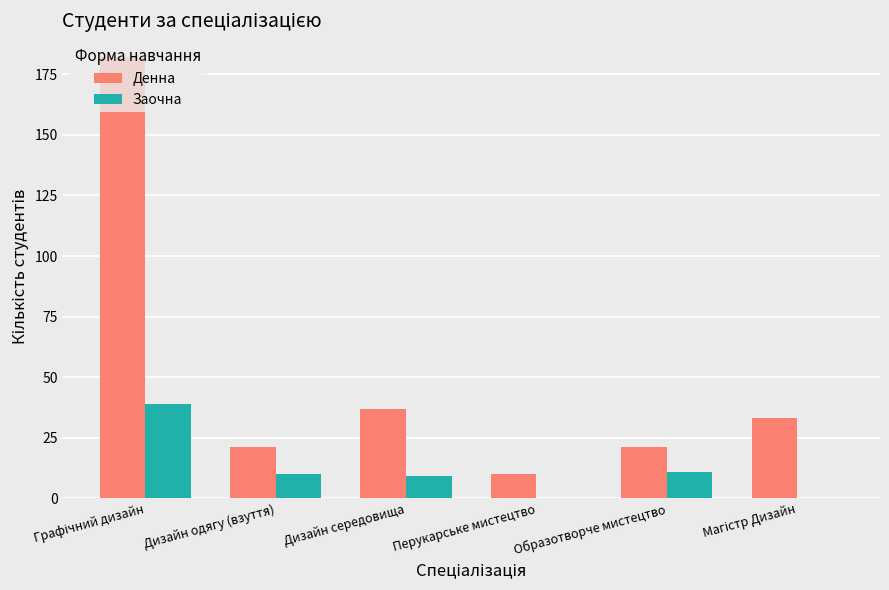

What is the sum of the Заочна values at Дизайн середовища and Перукарське мистецтво?

9